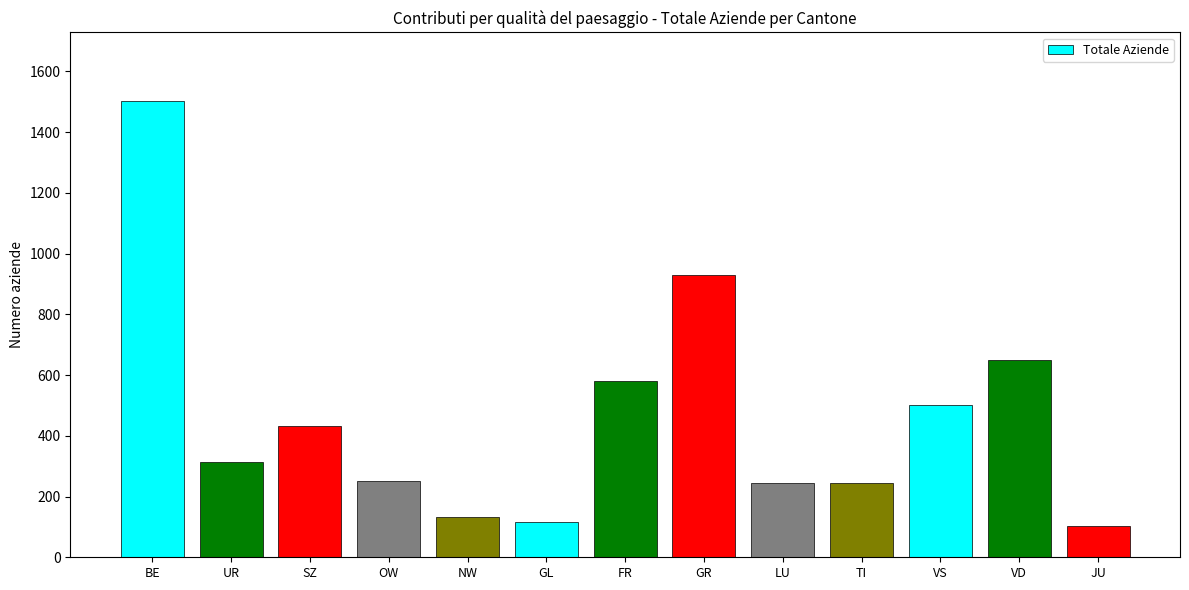

Which category has the lowest value across all series?

JU